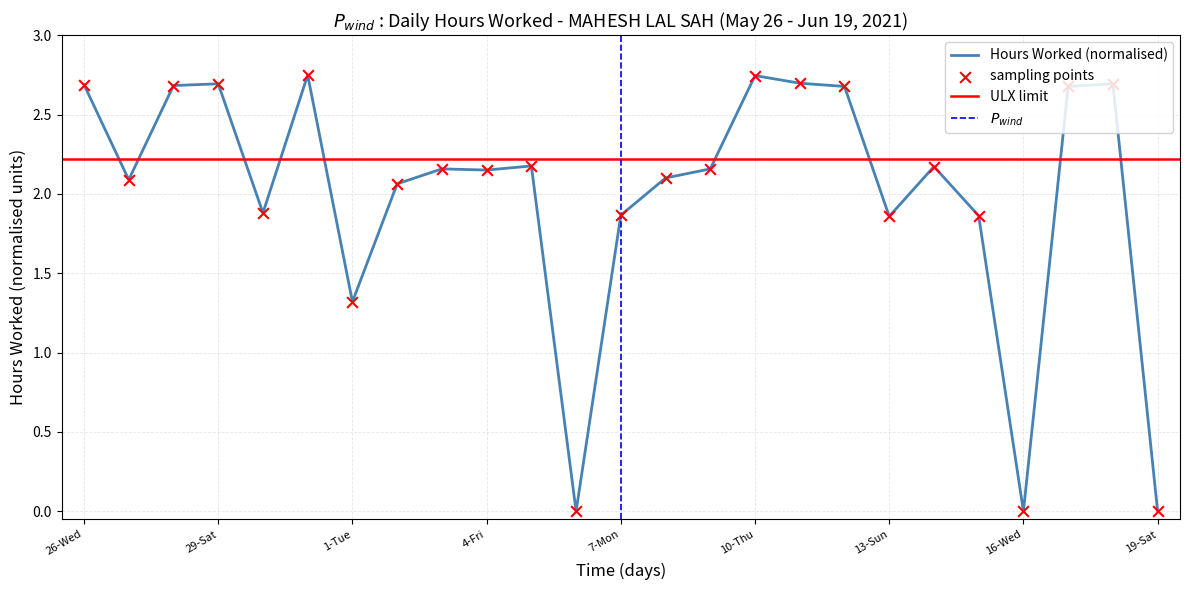

What is the ratio of the value at 26-Wed to the value at 14-Mon?

1.2